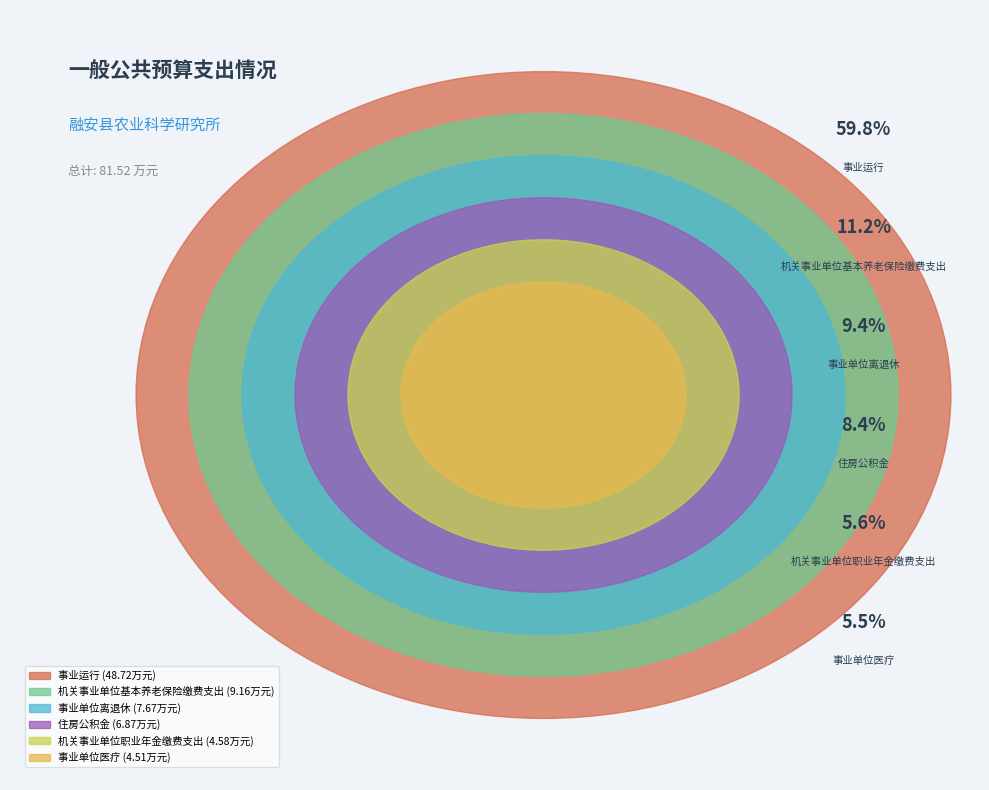

To the nearest percent, what is the difference between the largest and smallest slice percentages?

54%